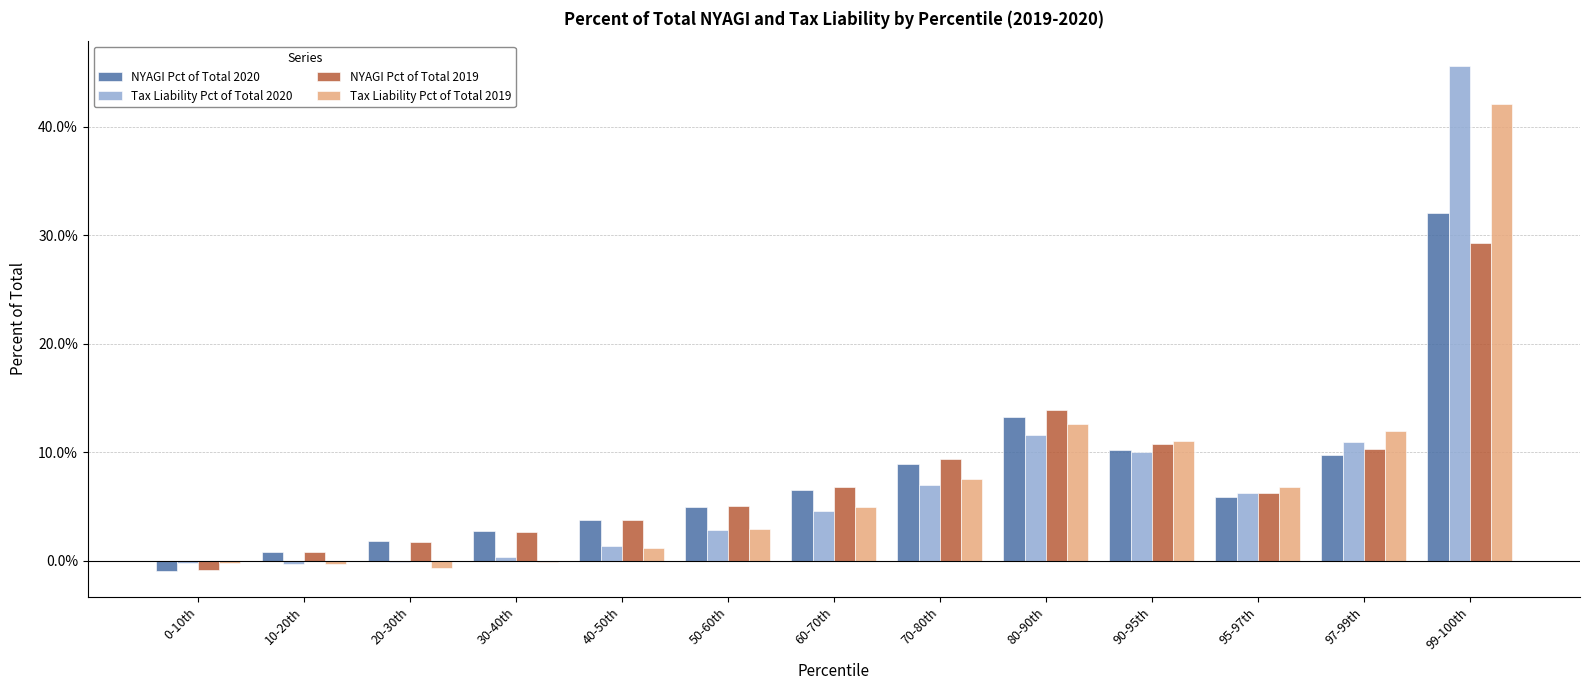

List the labels in order of NYAGI Pct of Total 2019 value, smallest first.

0-10th, 10-20th, 20-30th, 30-40th, 40-50th, 50-60th, 95-97th, 60-70th, 70-80th, 97-99th, 90-95th, 80-90th, 99-100th